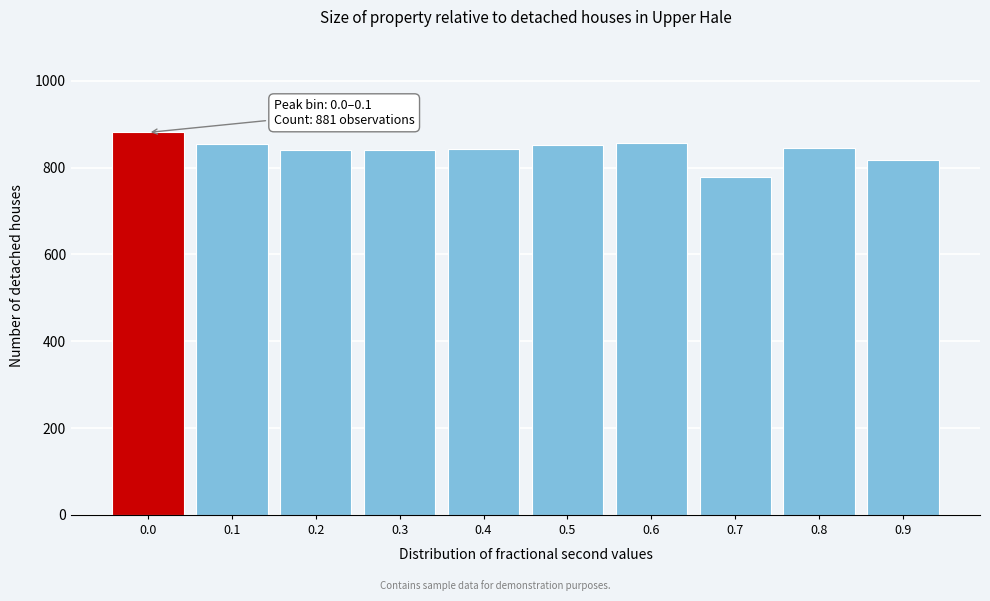

What is the sum of the values at 0.0 and 0.2?

1722